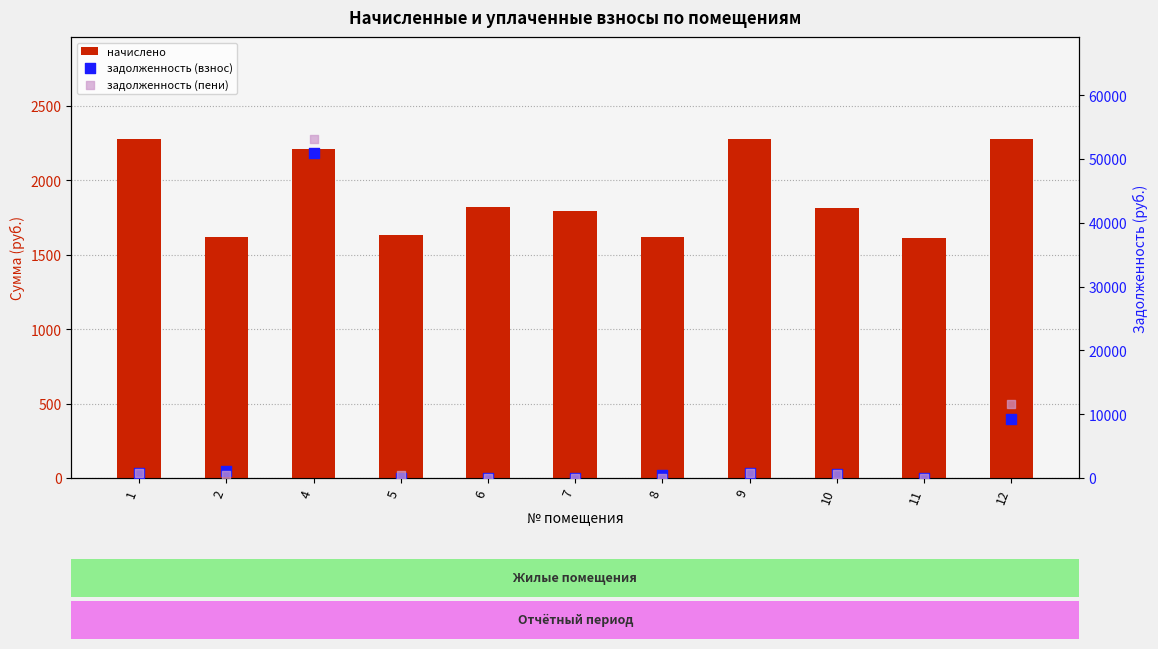

At which category is the sum across all series the highest?

4